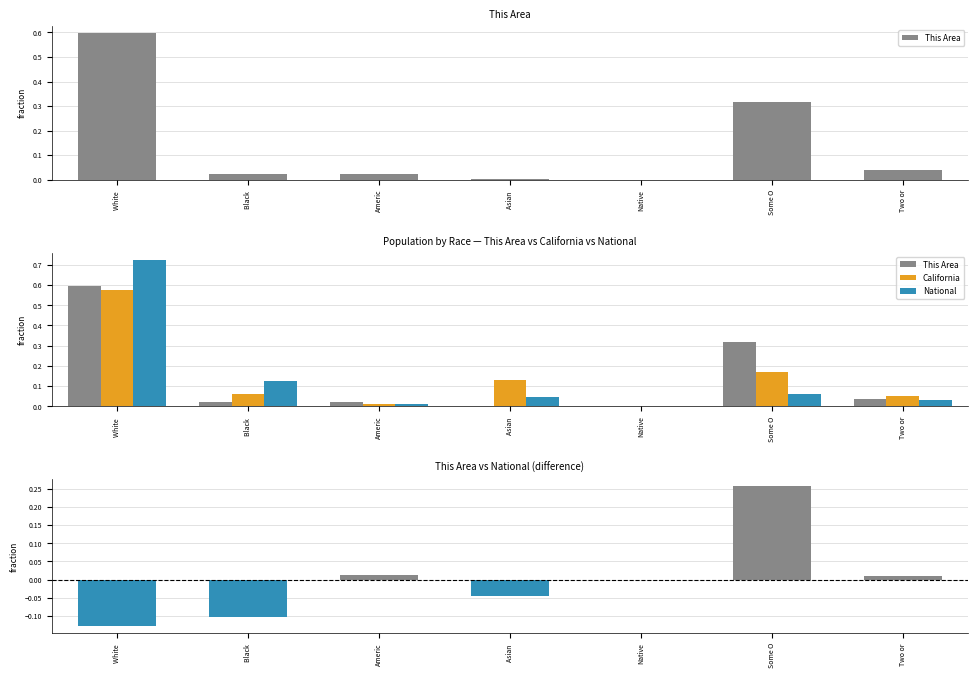

The California series shows 0.8 at White . True or false?

False